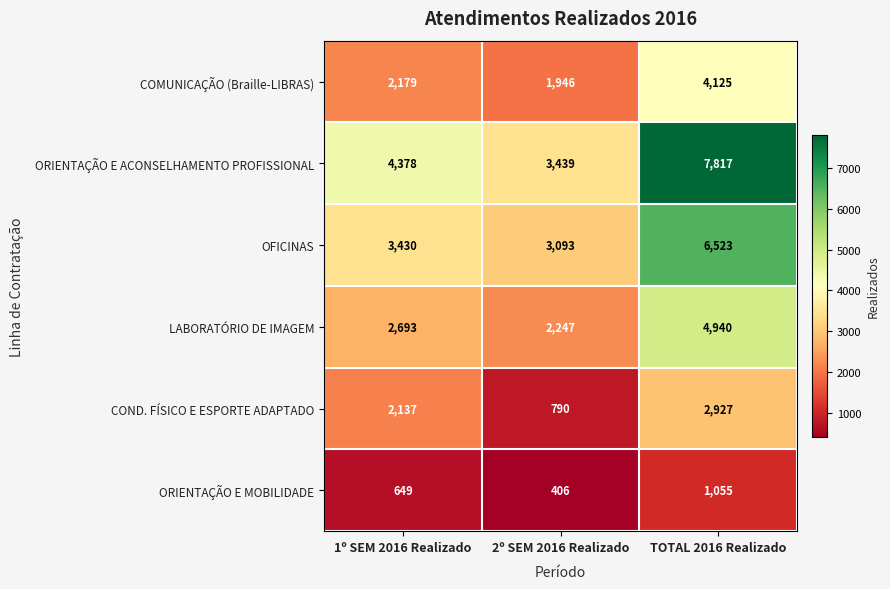

What is the average value of the ORIENTAÇÃO E ACONSELHAMENTO PROFISSIONAL series?

5211